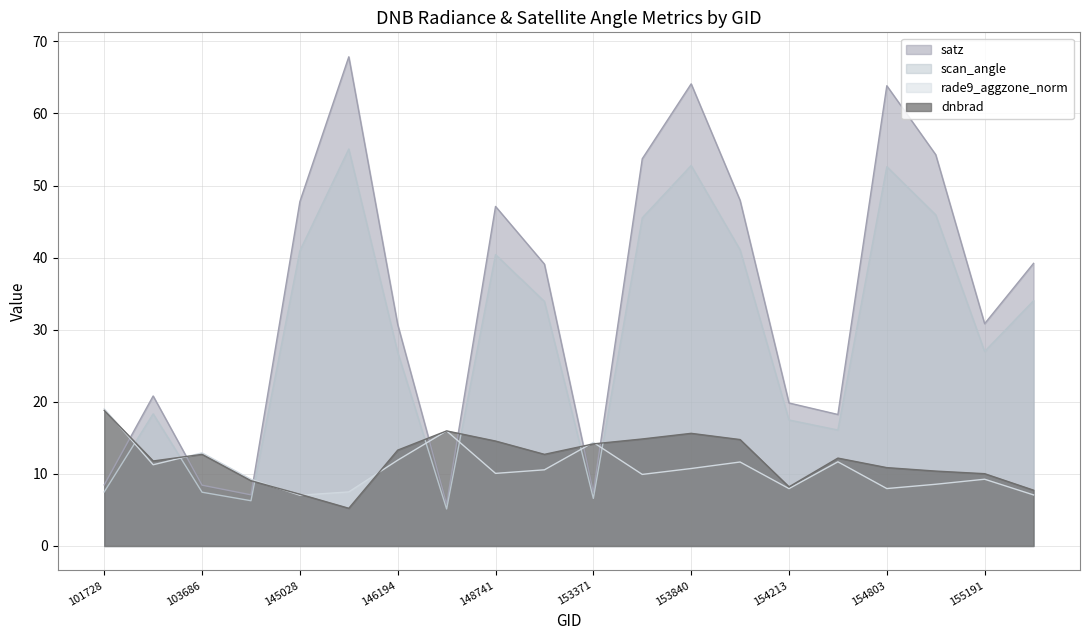

Which series changed the most between 102352 and 148741?

satz